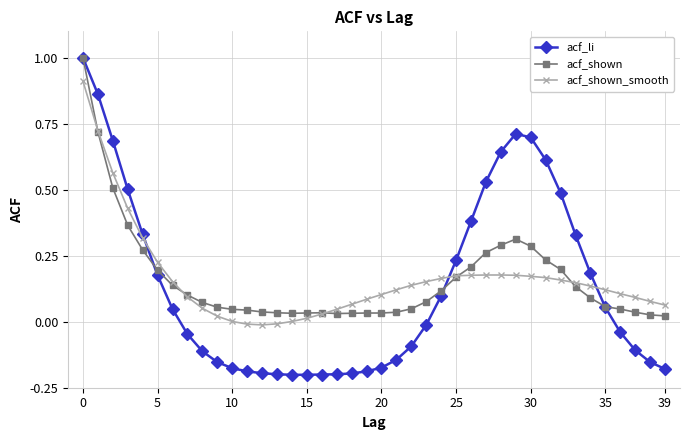

Which series has the widest spread of values?

acf_li